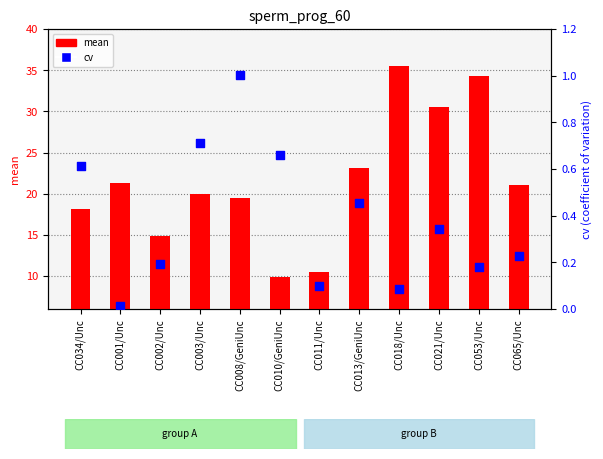

Which series has the largest total across all categories?

mean